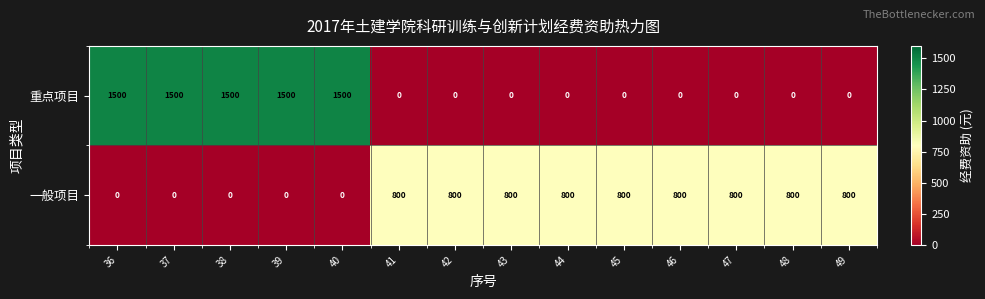

What is the maximum value shown in the chart?

1500